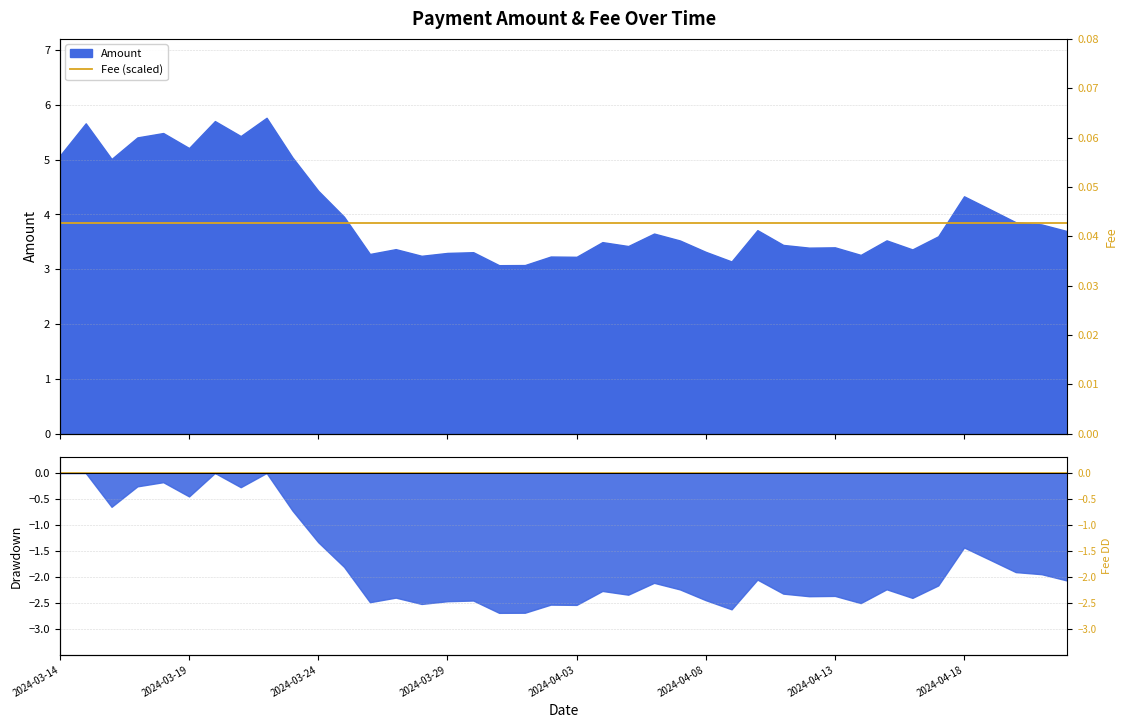

What position from the left is 2024-03-24?

3